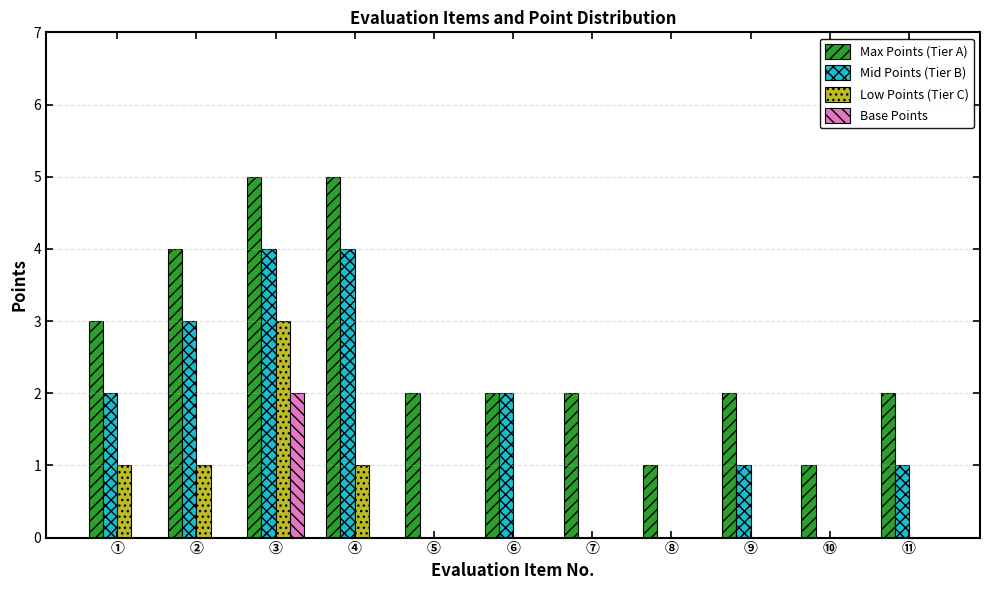

Between ⑦ and ⑩, which series saw the biggest shift?

Max Points (Tier A)